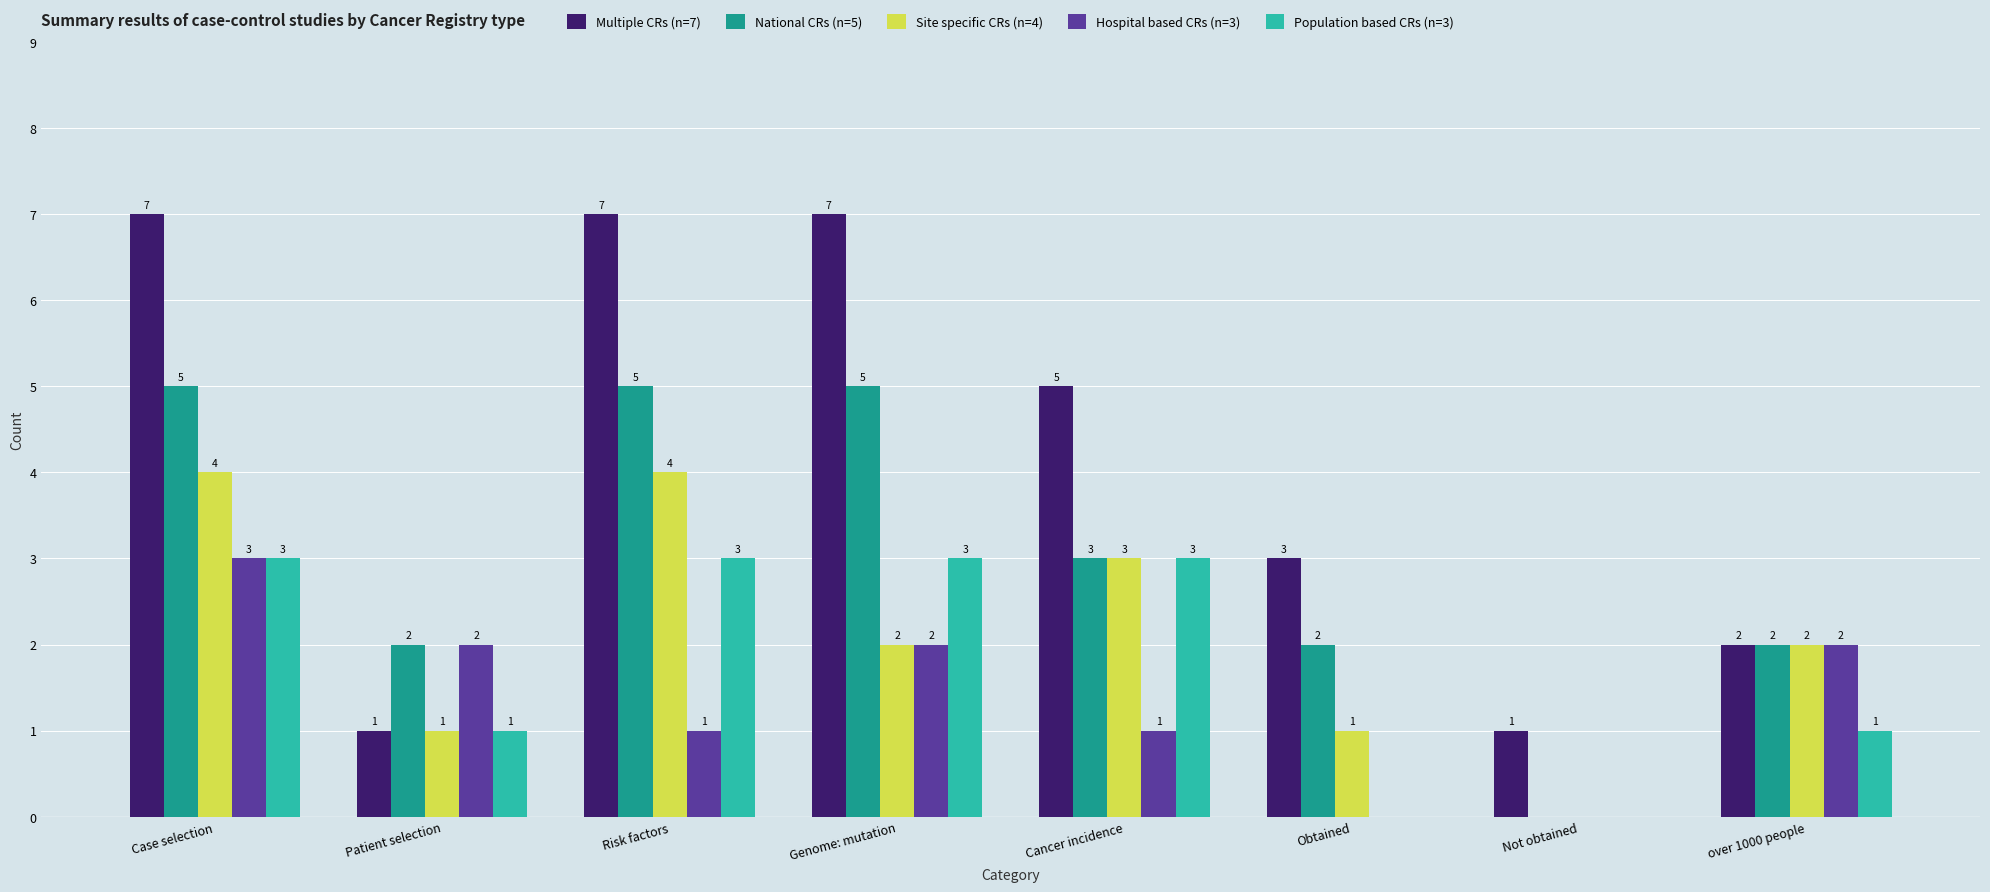

At which category is the sum across all series the highest?

Case selection